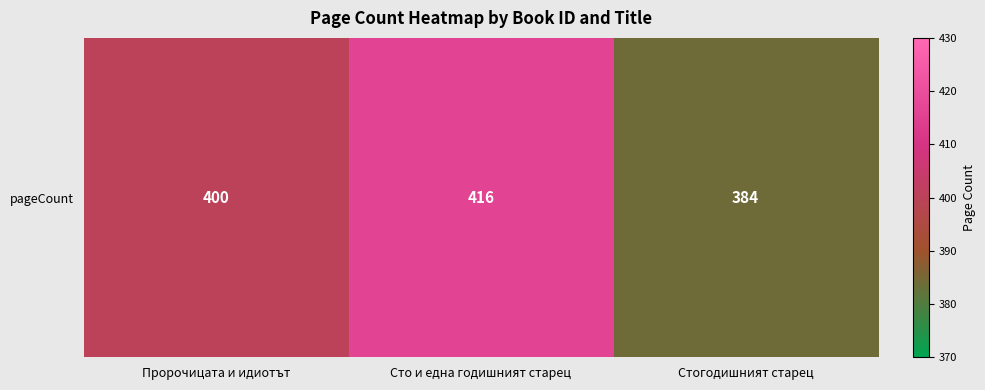

Which category has the lowest value across all series?

Стогодишният старец